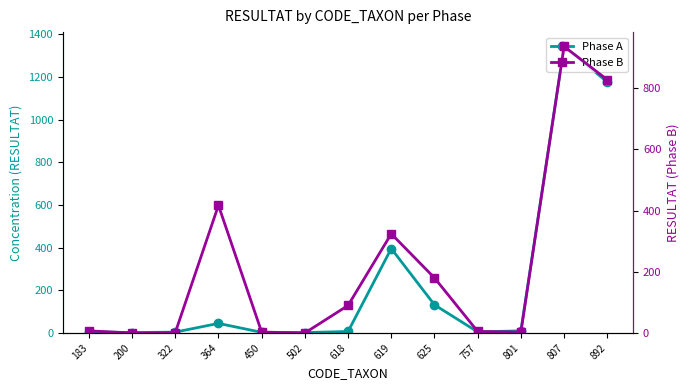

Which series has the widest spread of values?

Phase A